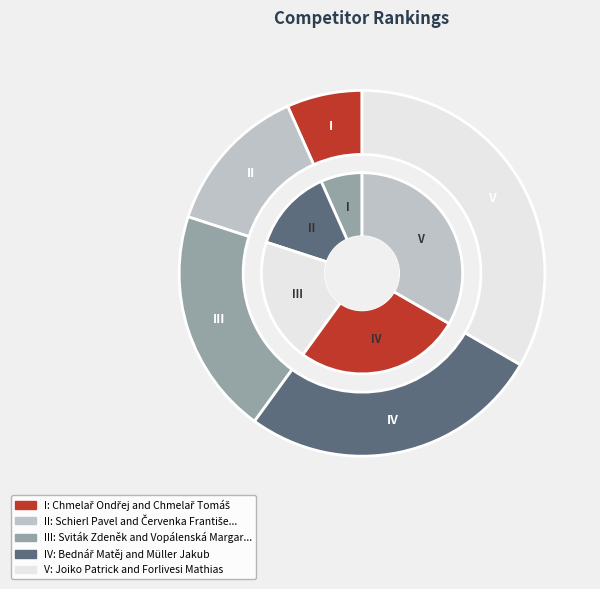

True or false: Schierl Pavel and Červenka František accounts for 13% of the total.

True